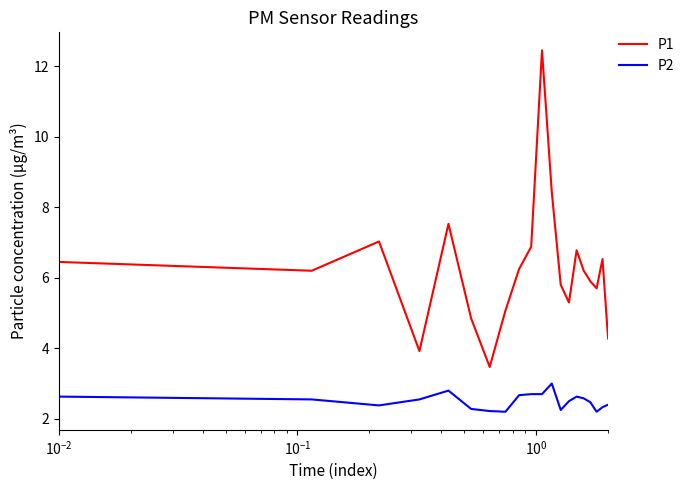

True or false: P2 and P1 cross at least once.

False